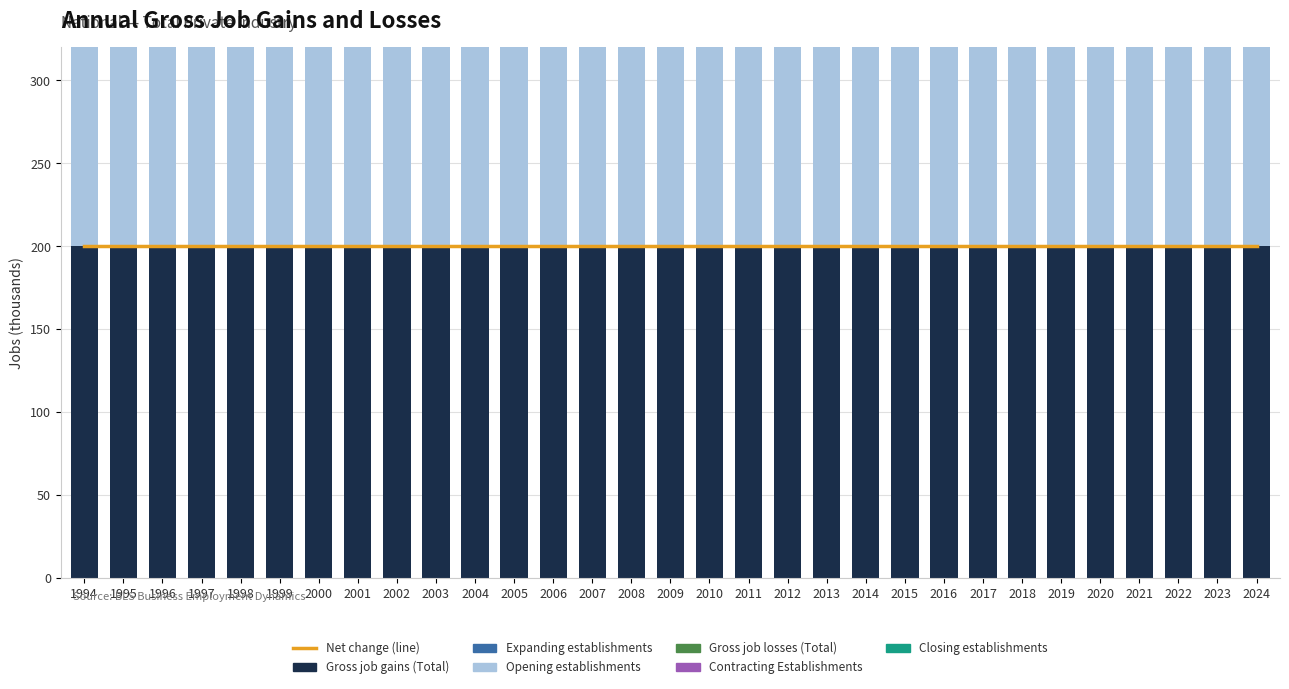

Which series has the widest spread of values?

Gross job gains (Total)